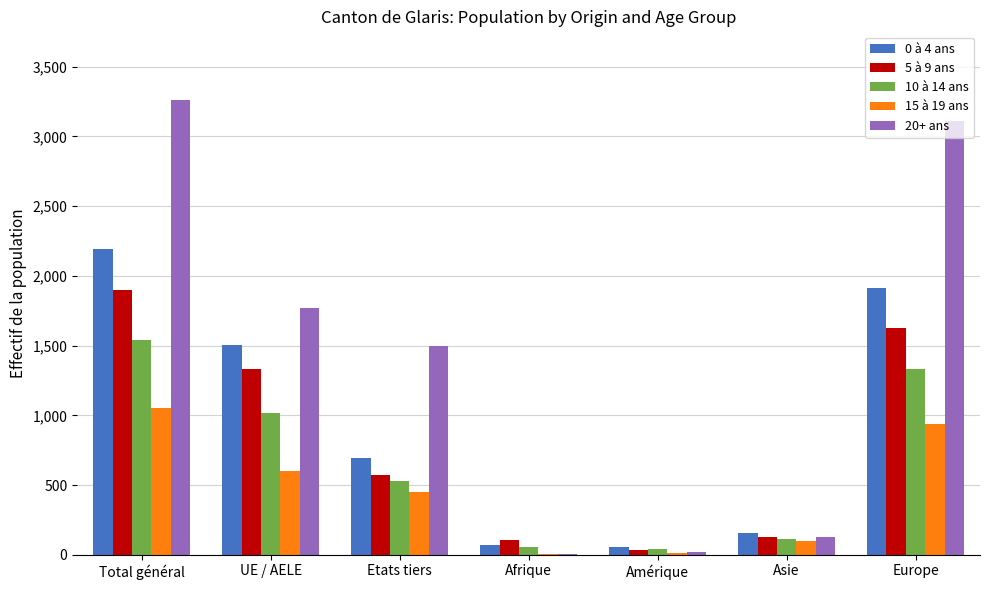

At which category does the chart reach its peak across all series?

Total général